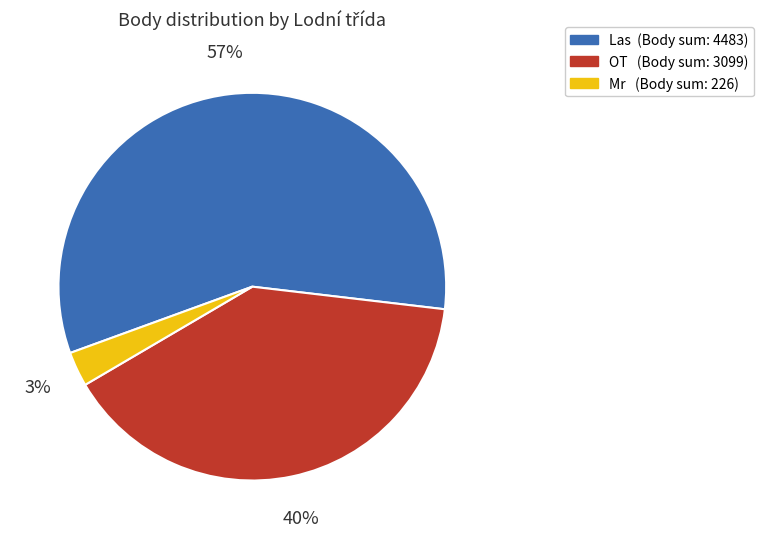

Is there a majority slice in this chart?

Yes